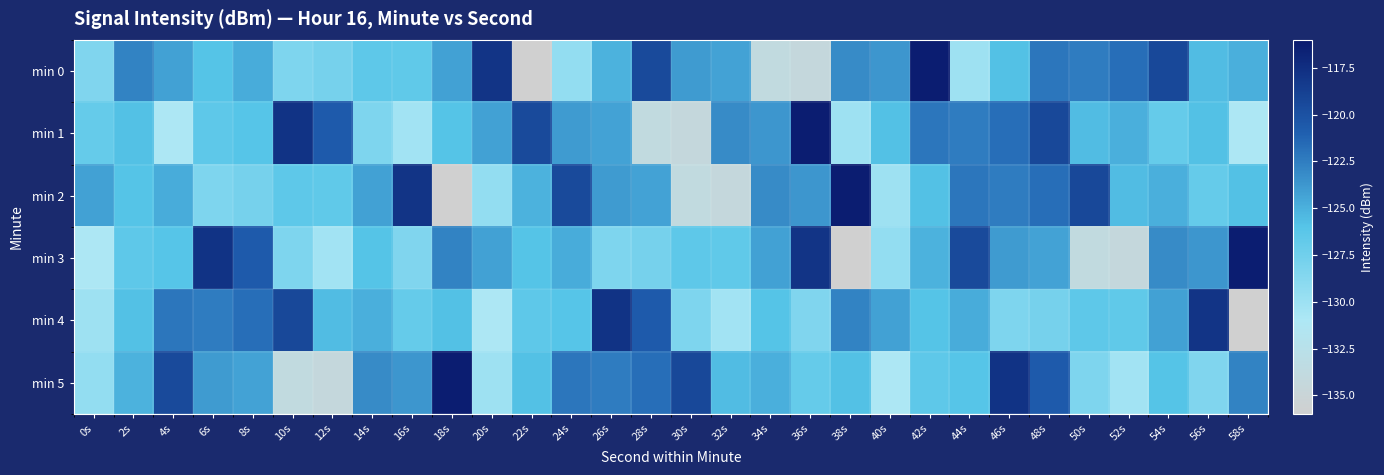

Reading left to right, list all the values displayed in this chart.

min 0: 0s=-128.4	2s=-122.7	4s=-124.3	6s=-126.0	8s=-124.8	10s=-128.3	12s=-127.9	14s=-126.5	16s=-126.6	18s=-124.2	20s=-117.9	22s=-135.9	24s=-129.5	26s=-125.1	28s=-119.5	30s=-123.9	32s=-124.3	34s=-133.8	36s=-134.3	38s=-123.2	40s=-123.7	42s=-116.3	44s=-130.1	46s=-125.8	48s=-122.1	50s=-122.4	52s=-121.8	54s=-119.3	56s=-125.5	58s=-125.0
min 1: 0s=-126.9	2s=-125.8	4s=-131.0	6s=-126.5	8s=-126.0	10s=-117.9	12s=-120.7	14s=-128.3	16s=-130.3	18s=-126.0	20s=-124.2	22s=-119.5	24s=-123.9	26s=-124.3	28s=-133.8	30s=-134.3	32s=-123.2	34s=-123.7	36s=-116.3	38s=-130.1	40s=-125.8	42s=-122.1	44s=-122.4	46s=-121.8	48s=-119.3	50s=-125.5	52s=-125.0	54s=-126.9	56s=-125.8	58s=-131.0
min 2: 0s=-124.3	2s=-126.0	4s=-124.8	6s=-128.3	8s=-127.9	10s=-126.5	12s=-126.6	14s=-124.2	16s=-117.9	18s=-135.9	20s=-129.5	22s=-125.1	24s=-119.5	26s=-123.9	28s=-124.3	30s=-133.8	32s=-134.3	34s=-123.2	36s=-123.7	38s=-116.3	40s=-130.1	42s=-125.8	44s=-122.1	46s=-122.4	48s=-121.8	50s=-119.3	52s=-125.5	54s=-125.0	56s=-126.9	58s=-125.8
min 3: 0s=-131.0	2s=-126.5	4s=-126.0	6s=-117.9	8s=-120.7	10s=-128.3	12s=-130.3	14s=-126.0	16s=-128.4	18s=-122.7	20s=-124.3	22s=-126.0	24s=-124.8	26s=-128.3	28s=-127.9	30s=-126.5	32s=-126.6	34s=-124.2	36s=-117.9	38s=-135.9	40s=-129.5	42s=-125.1	44s=-119.5	46s=-123.9	48s=-124.3	50s=-133.8	52s=-134.3	54s=-123.2	56s=-123.7	58s=-116.3
min 4: 0s=-130.1	2s=-125.8	4s=-122.1	6s=-122.4	8s=-121.8	10s=-119.3	12s=-125.5	14s=-125.0	16s=-126.9	18s=-125.8	20s=-131.0	22s=-126.5	24s=-126.0	26s=-117.9	28s=-120.7	30s=-128.3	32s=-130.3	34s=-126.0	36s=-128.4	38s=-122.7	40s=-124.3	42s=-126.0	44s=-124.8	46s=-128.3	48s=-127.9	50s=-126.5	52s=-126.6	54s=-124.2	56s=-117.9	58s=-135.9
min 5: 0s=-129.5	2s=-125.1	4s=-119.5	6s=-123.9	8s=-124.3	10s=-133.8	12s=-134.3	14s=-123.2	16s=-123.7	18s=-116.3	20s=-130.1	22s=-125.8	24s=-122.1	26s=-122.4	28s=-121.8	30s=-119.3	32s=-125.5	34s=-125.0	36s=-126.9	38s=-125.8	40s=-131.0	42s=-126.5	44s=-126.0	46s=-117.9	48s=-120.7	50s=-128.3	52s=-130.3	54s=-126.0	56s=-128.4	58s=-122.7